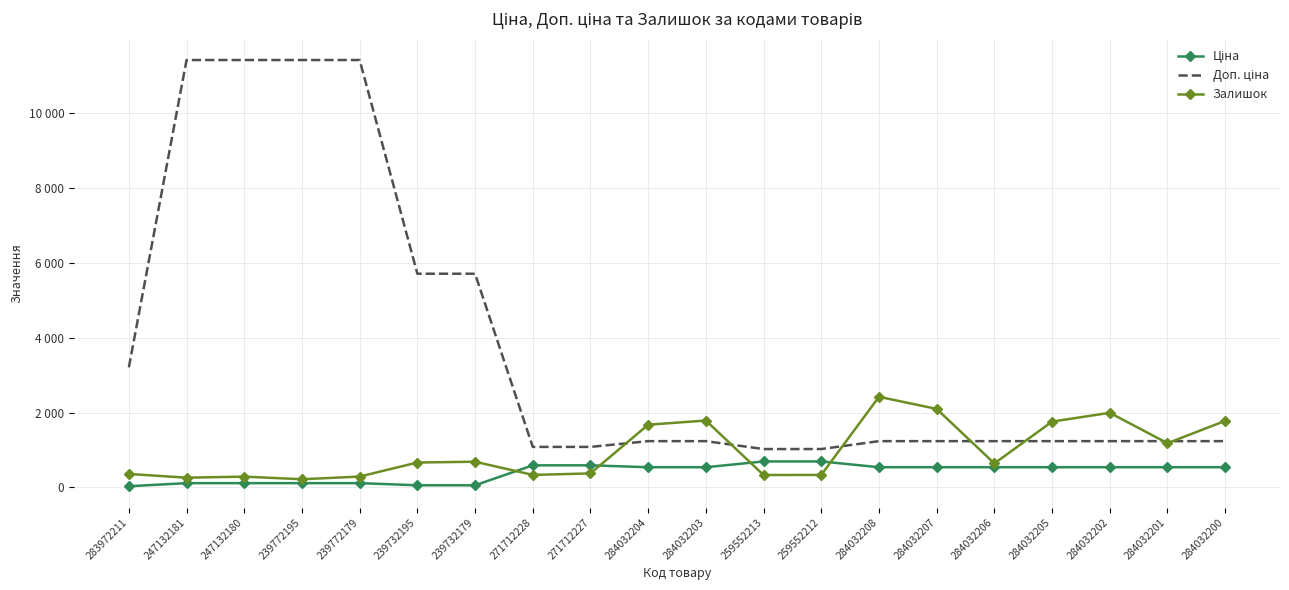

In Залишок, how many points are higher than both neighbors (excluding endpoints)?

5